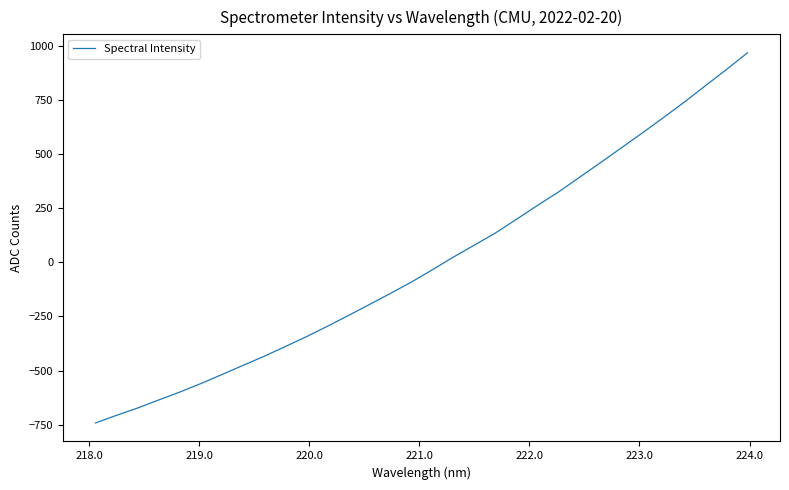

What is the smallest value displayed?

-742.0